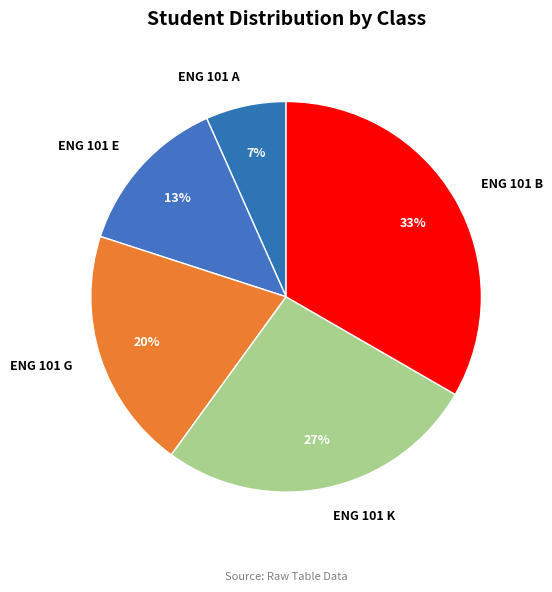

Which has a higher value, ENG 101 A or ENG 101 B?

ENG 101 B